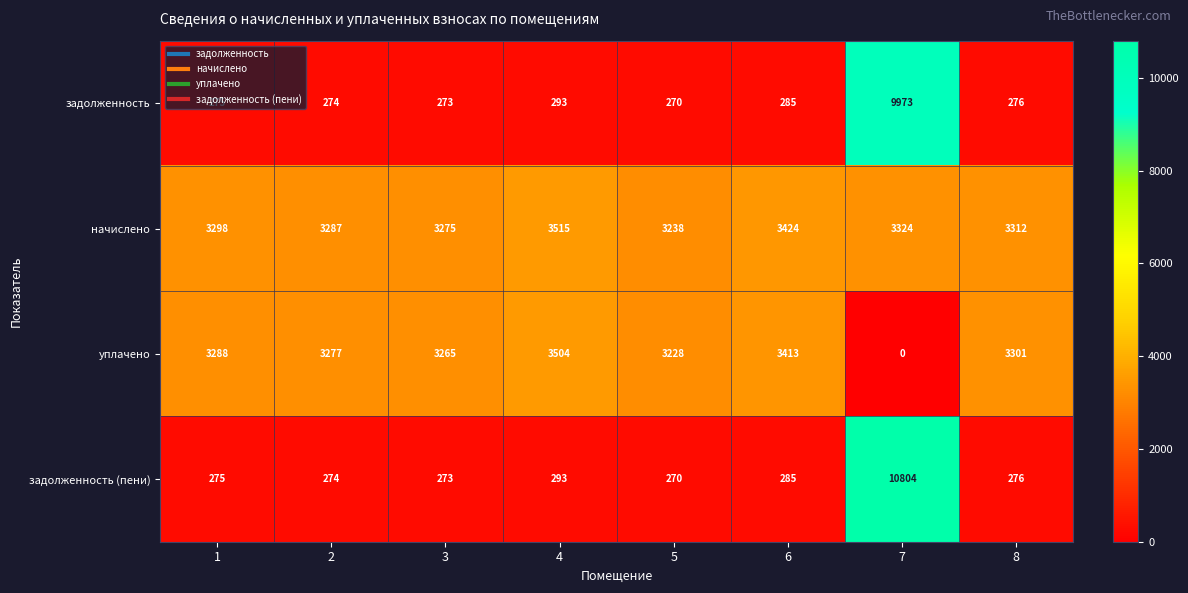

Is the value of задолженность at 1 greater than the value of уплачено at 3?

No